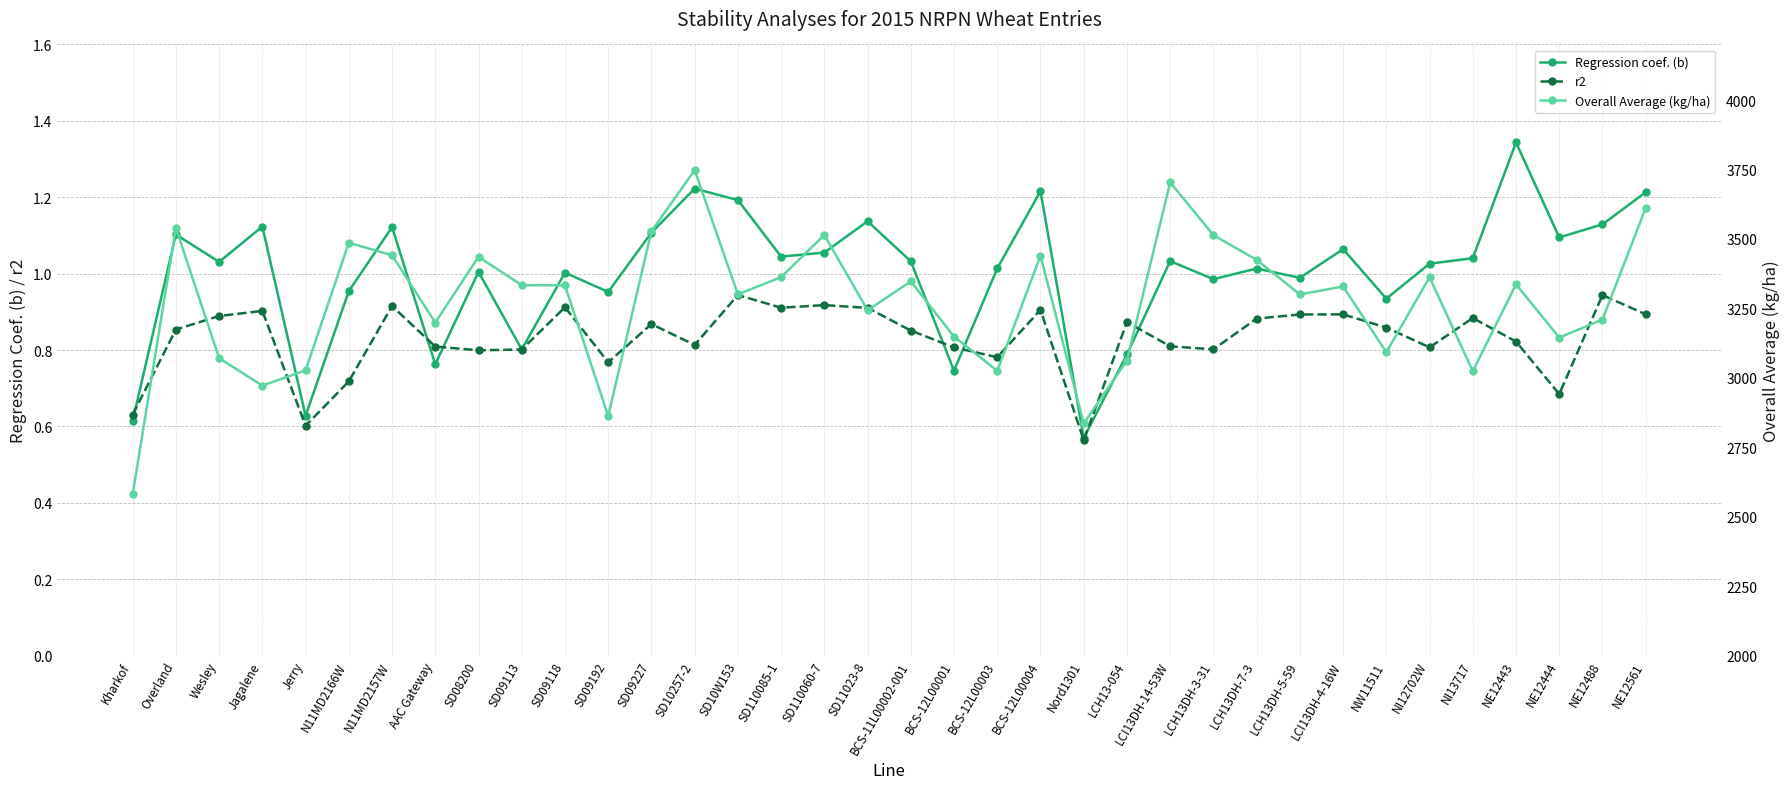

Which series has the largest range (max minus min)?

Overall Average (kg/ha)